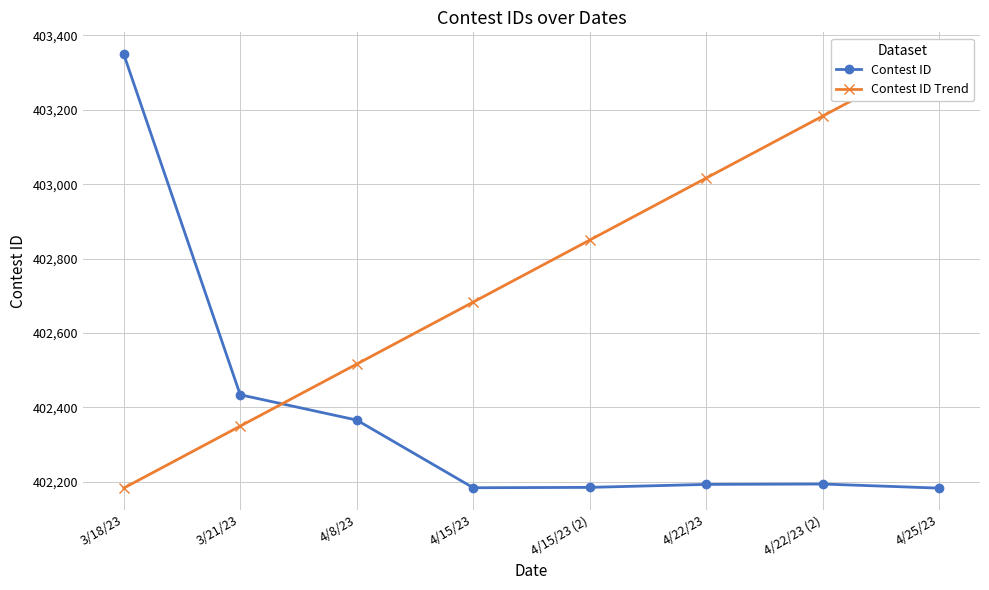

True or false: Contest ID and Contest ID Trend intersect in this chart.

True